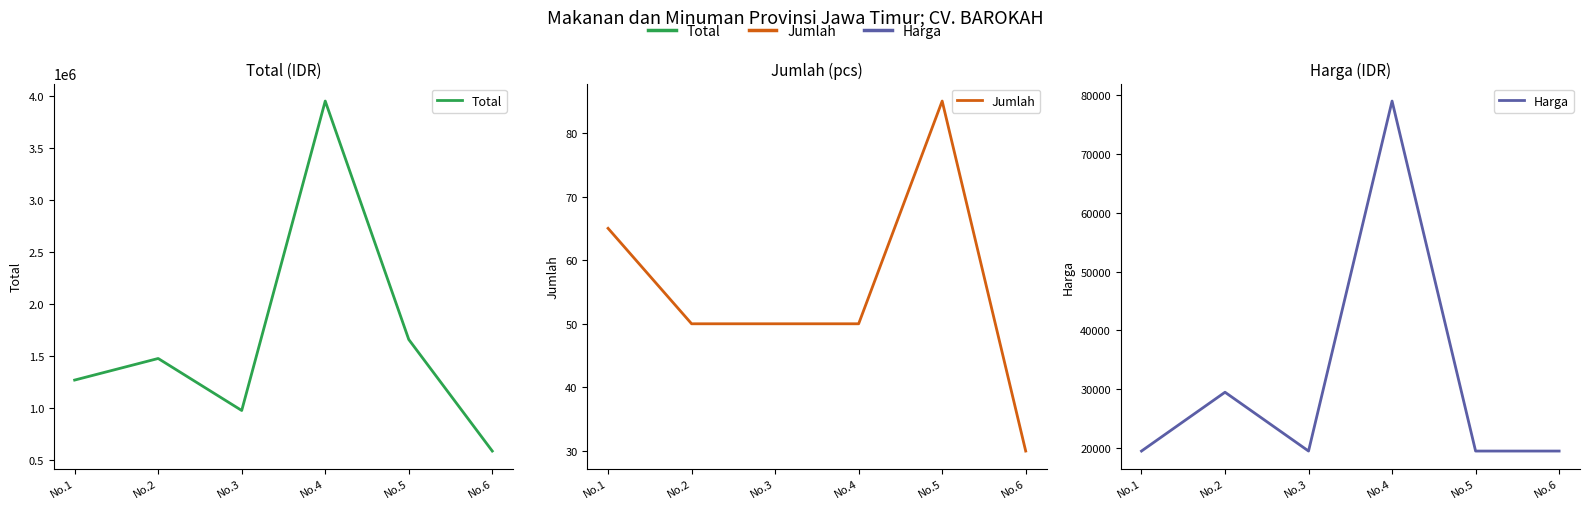

Is it true that Harga equals 31068 at No.3?

False